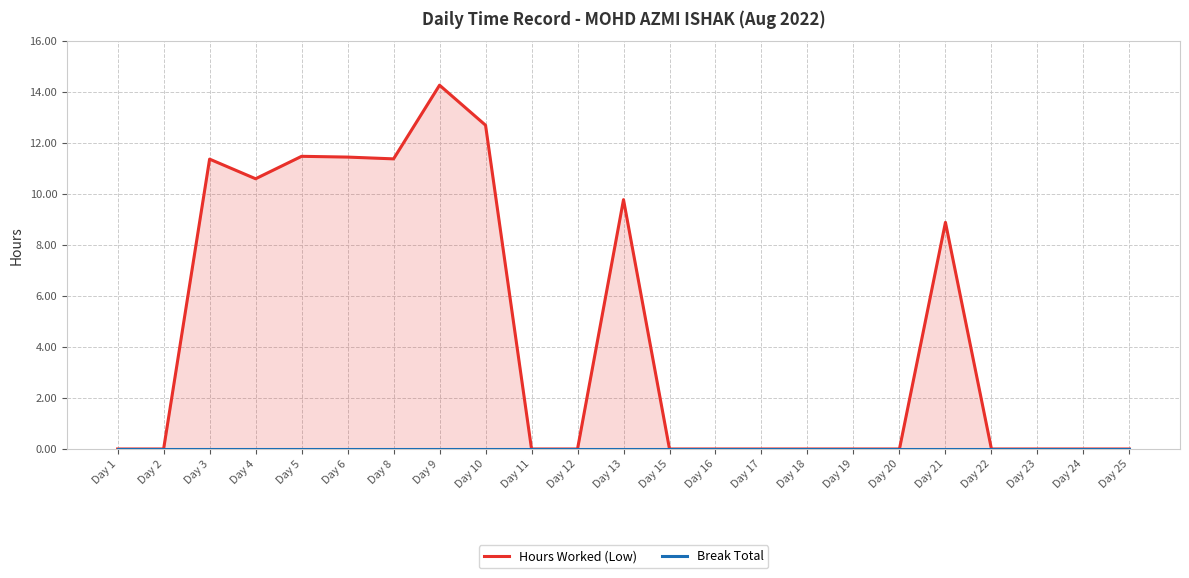

What are all the series names shown in the legend?

Hours Worked (Low), Break Total